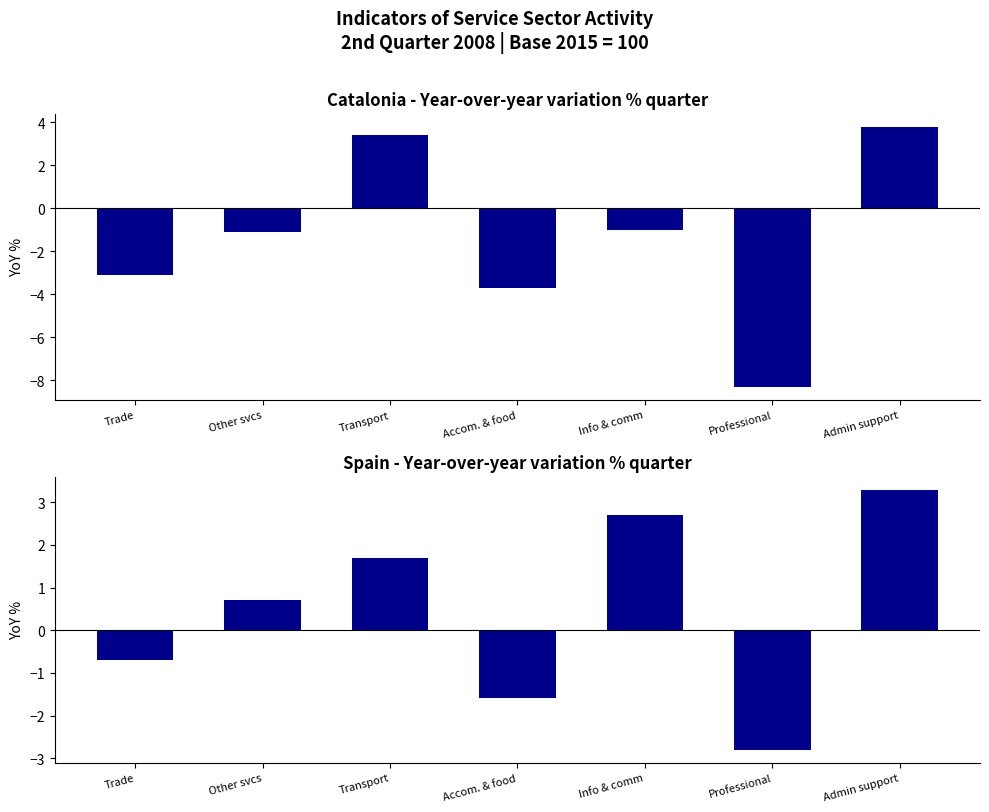

Between Info & comm and Professional, which is larger?

Info & comm